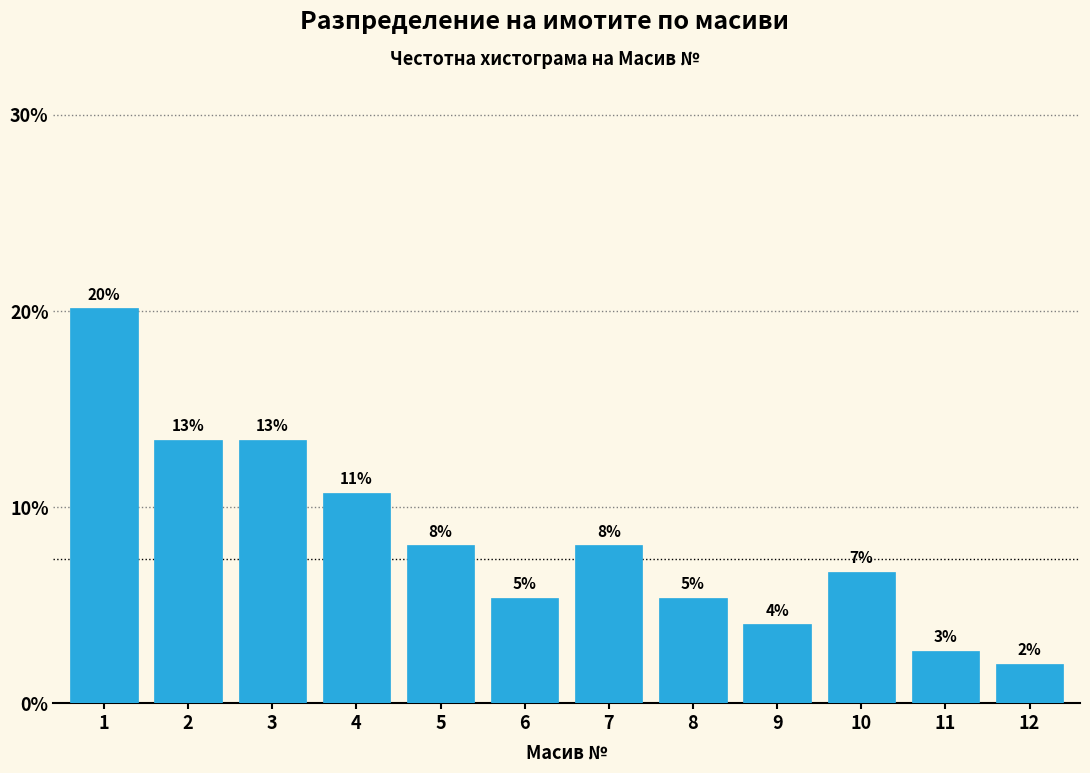

Are the bars horizontal?

No